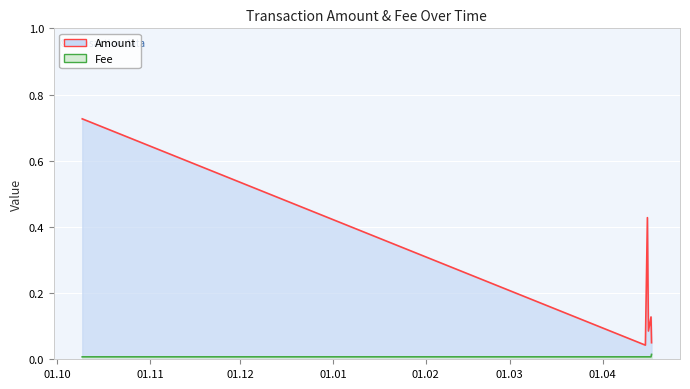

True or false: Amount and Fee cross at least once.

False